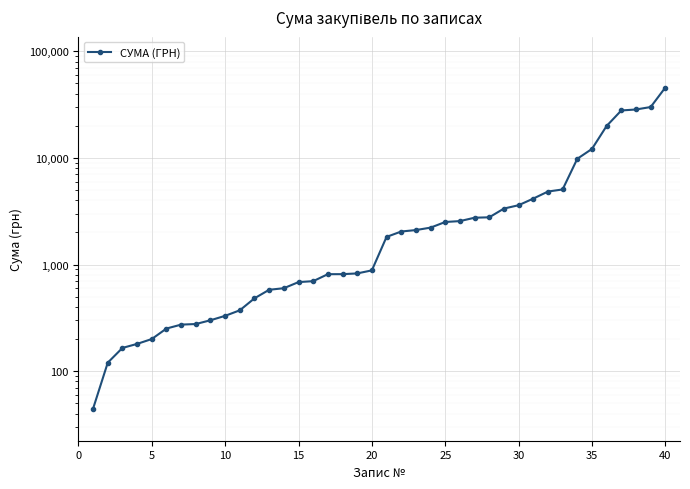

What is the value of the 2nd point from the left?

120.0